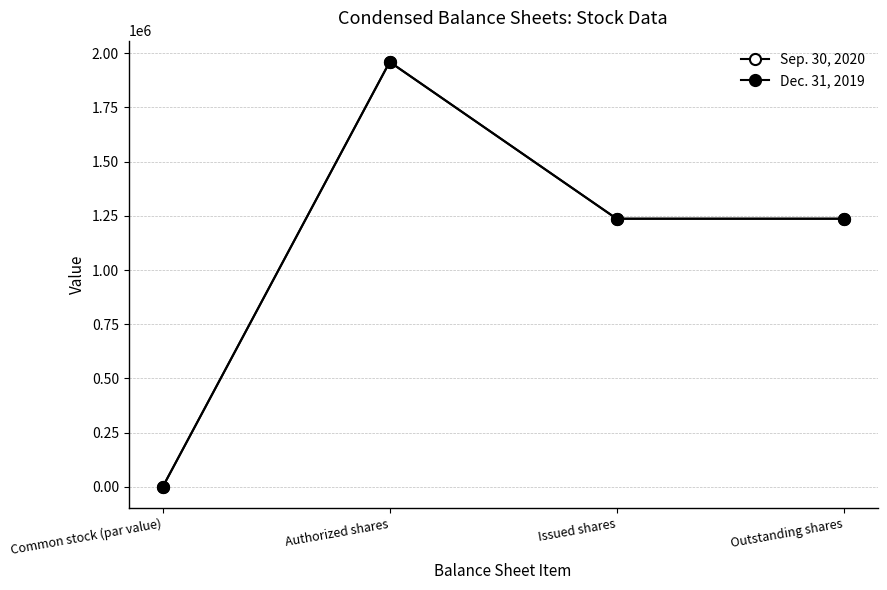

Rank the series by their maximum value, from highest to lowest.

Sep. 30, 2020, Dec. 31, 2019